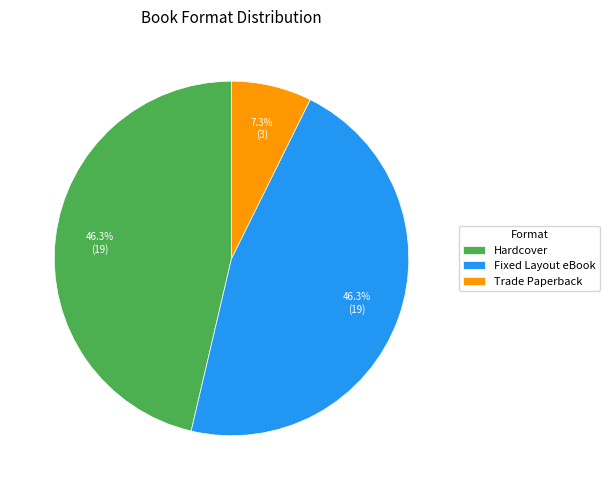

Does Trade Paperback account for over 50% of the chart?

No